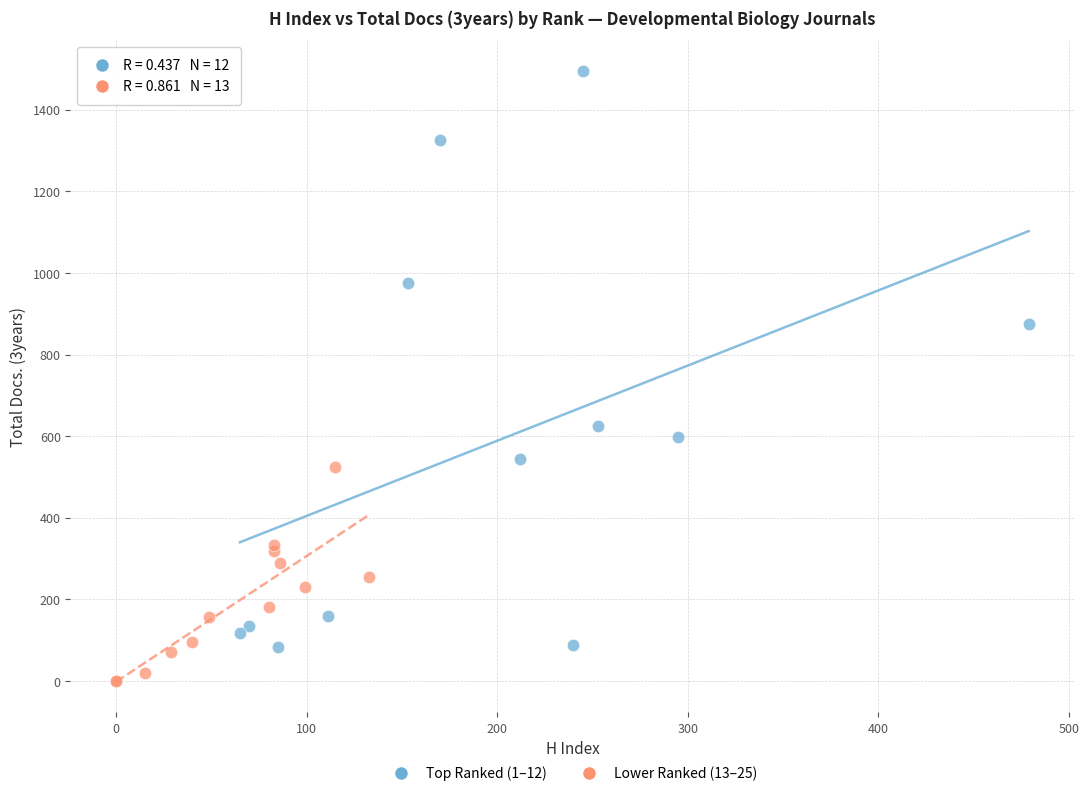

Which series contains the lowest Y value?

Lower Ranked (13–25)